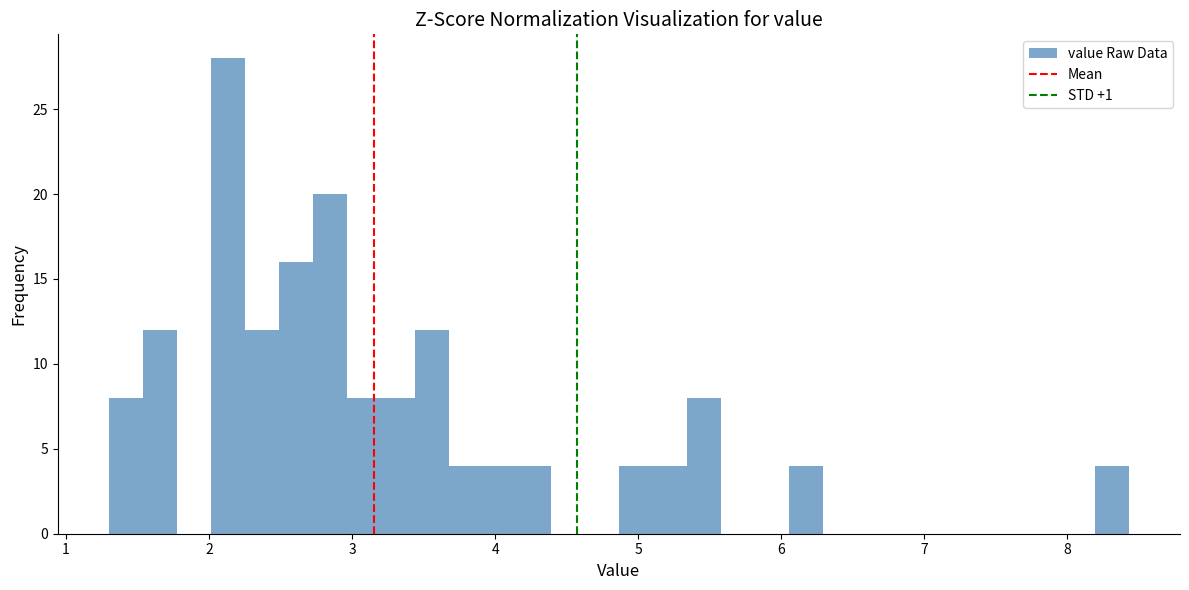

Around what value on the x-axis is the tallest bar? Give the approximate position of its centre, as read against the axis.

2.1